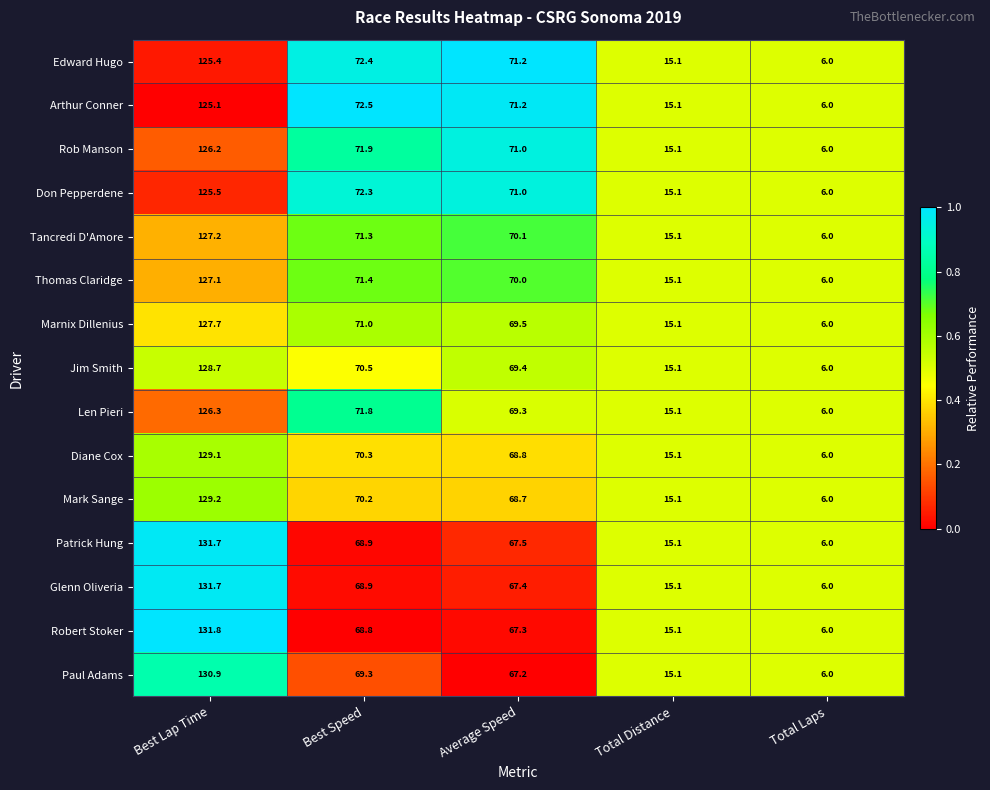

What is the greatest value displayed?

131.8